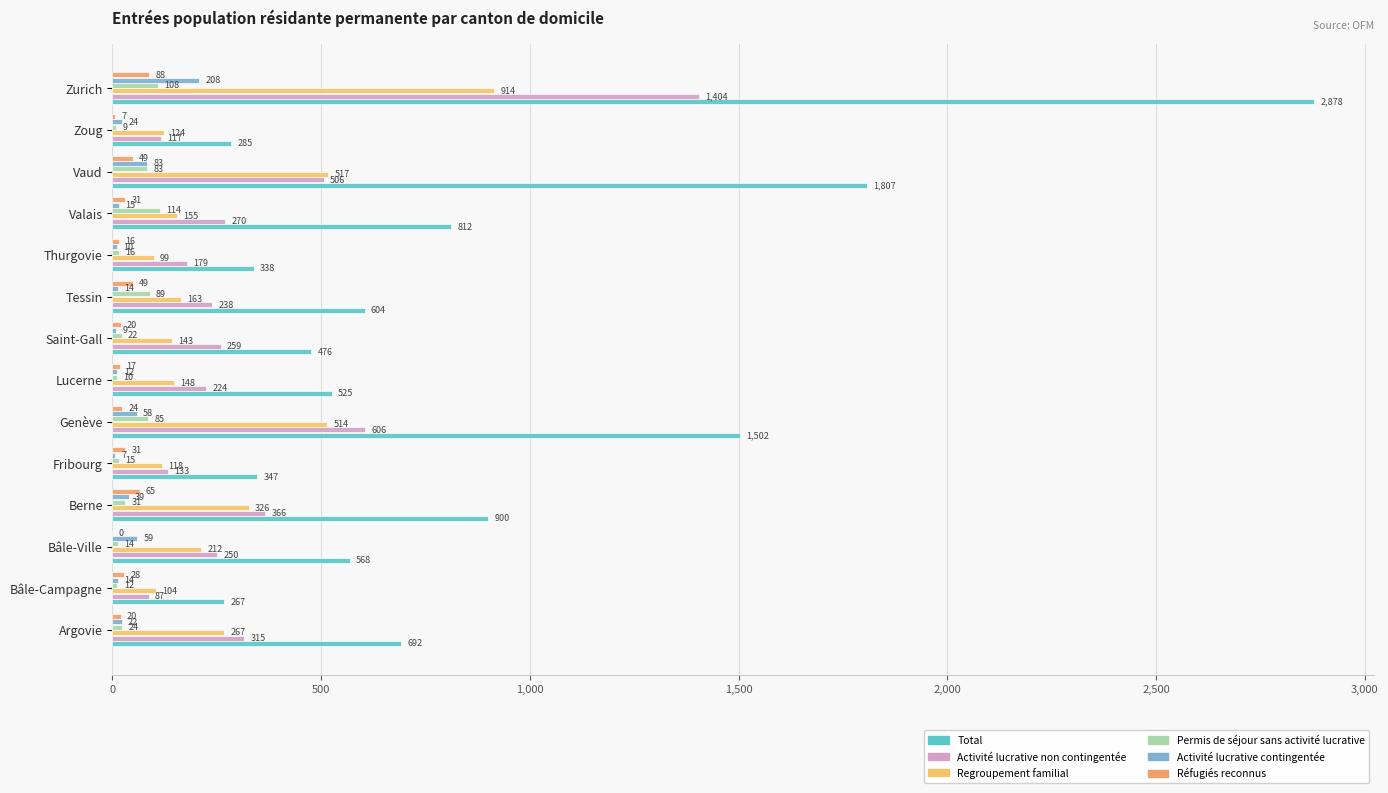

How many data points does each series have?

14